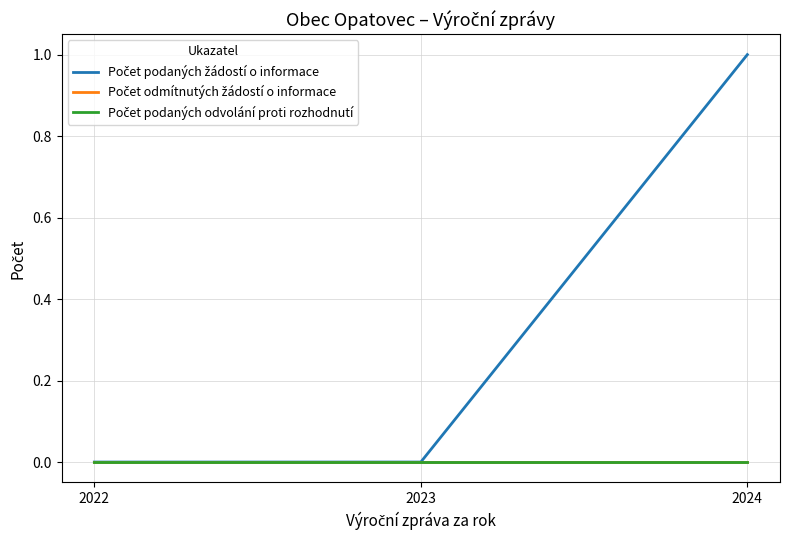

Reading left to right, transcribe all the data shown in this chart.

Počet podaných žádostí o informace: 0	0	1
Počet odmítnutých žádostí o informace: 0	0	0
Počet podaných odvolání proti rozhodnutí: 0	0	0